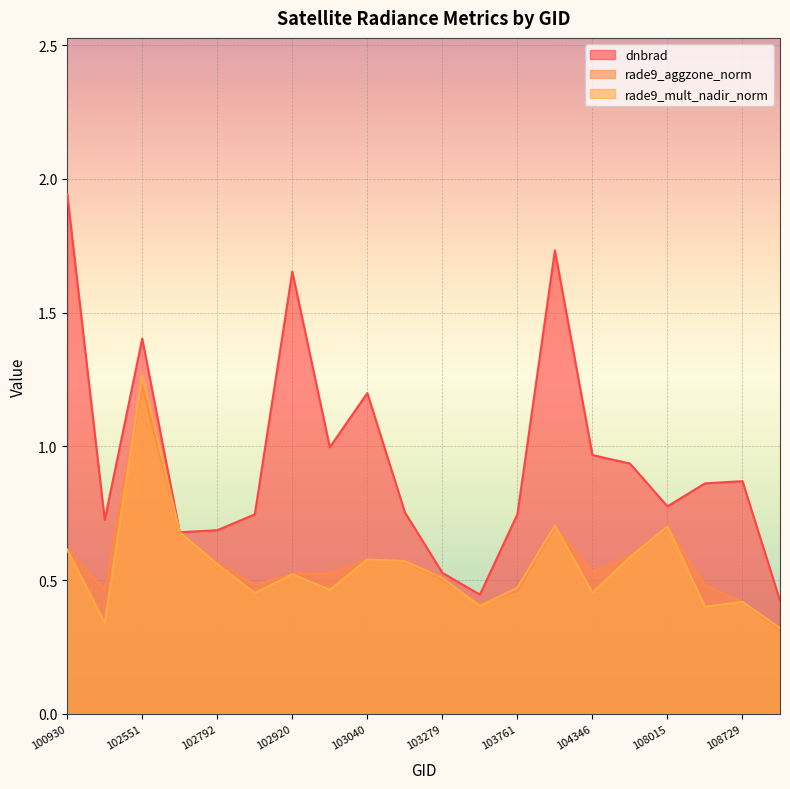

Is the value of dnbrad at 103040 greater than the value of rade9_aggzone_norm at 103040?

Yes